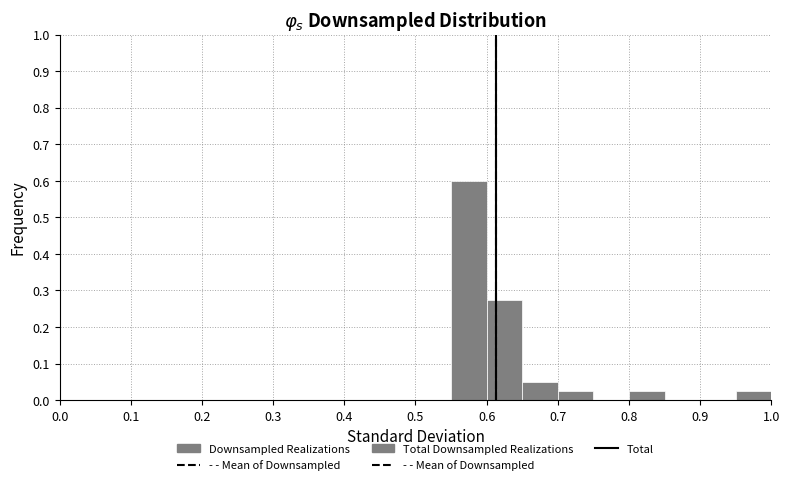

Reading left to right, list every bar in this chart as the range it spans on the x-axis followed by its height. The values are not printed on the chart, so give them approximately, as read against the axis.

0.00 to 0.05: 0
0.05 to 0.10: 0
0.10 to 0.15: 0
0.15 to 0.20: 0
0.20 to 0.25: 0
0.25 to 0.30: 0
0.30 to 0.35: 0
0.35 to 0.40: 0
0.40 to 0.45: 0
0.45 to 0.50: 0
0.50 to 0.55: 0
0.55 to 0.60: 0.60
0.60 to 0.65: 0.28
0.65 to 0.70: 0.05
0.70 to 0.75: 0.03
0.75 to 0.80: 0
0.80 to 0.85: 0.03
0.85 to 0.90: 0
0.90 to 0.95: 0
0.95 to 1.00: 0.03